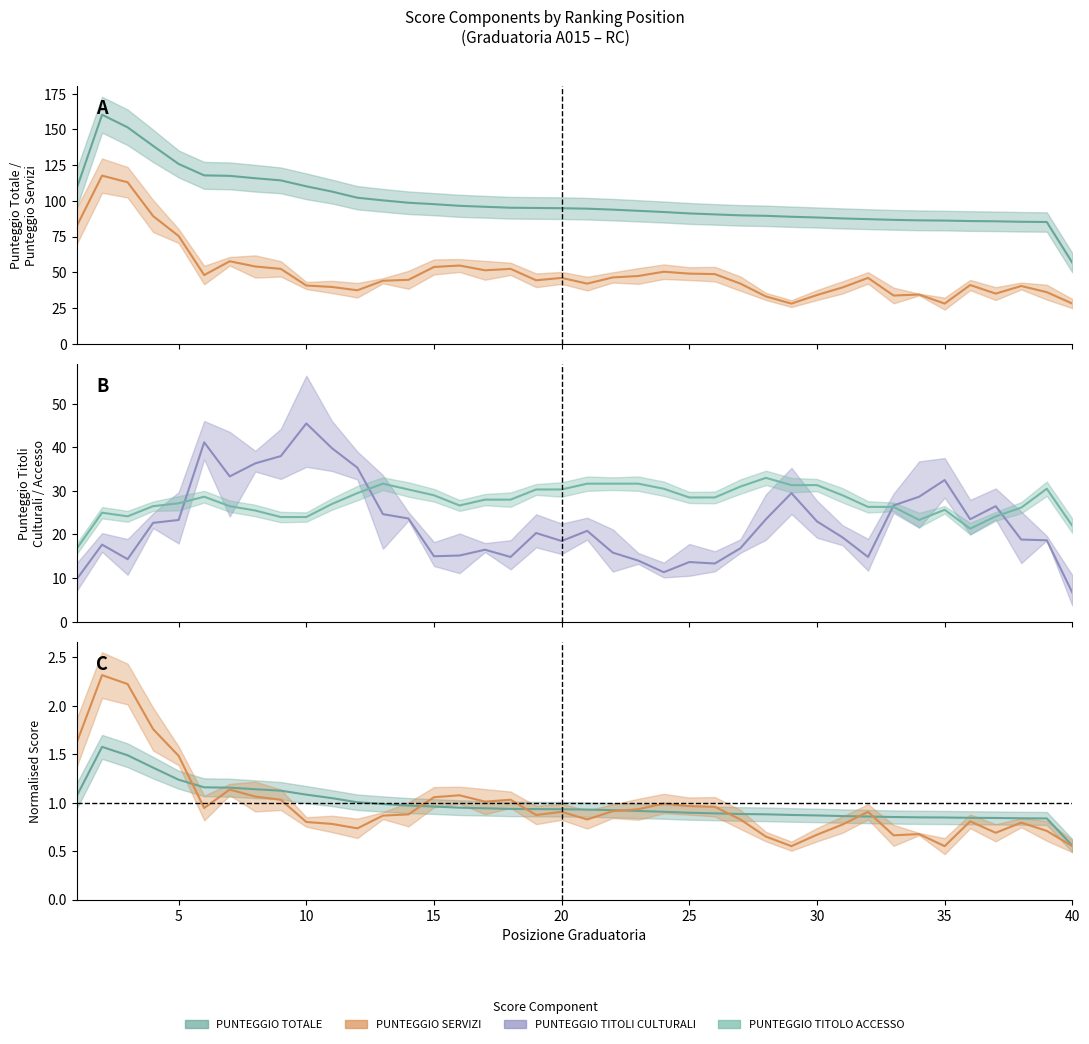

True or false: PUNTEGGIO TOTALE and PUNTEGGIO SERVIZI cross at least once.

False